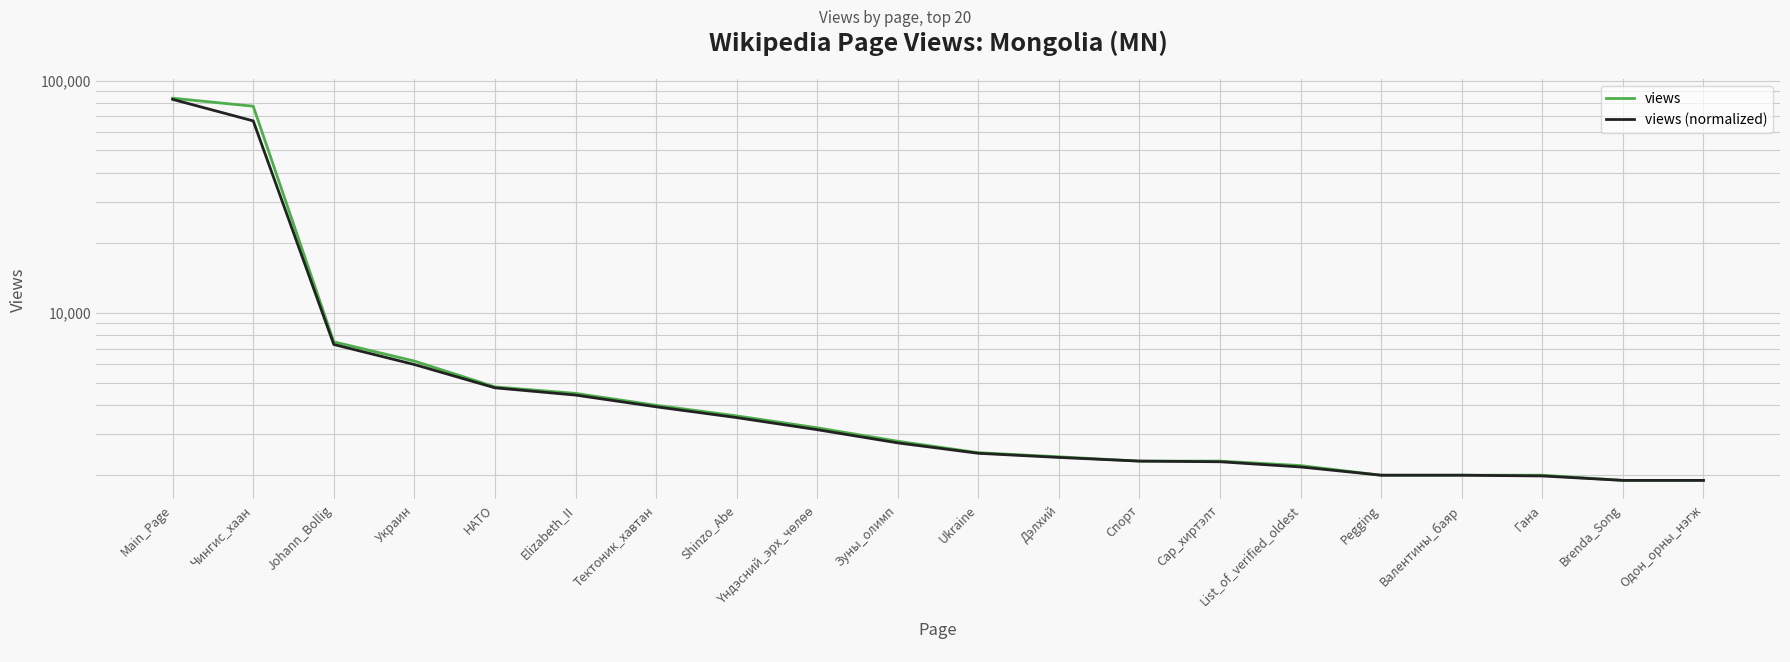

Where is views (normalized) nearest to the value 42420?

Чингис_хаан